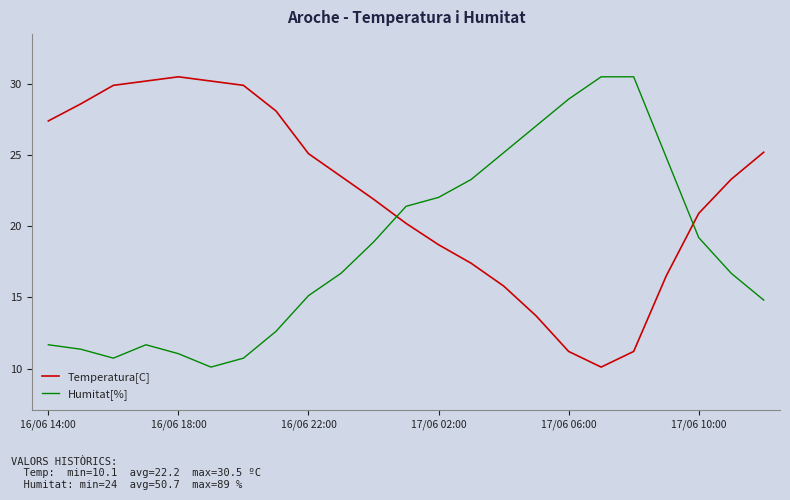

How many times do Humitat[%] and Temperatura[C] cross each other?

2